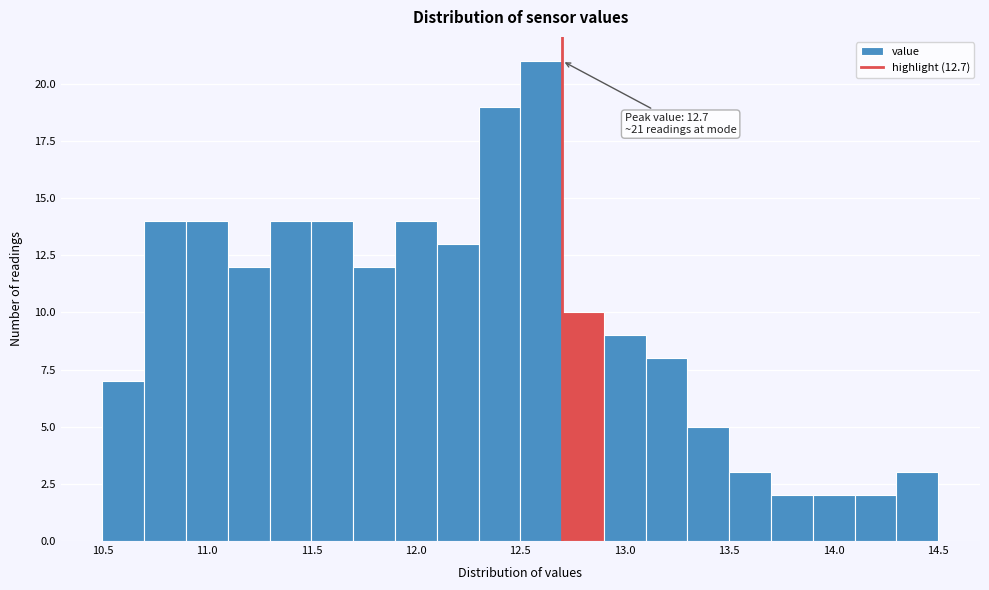

Over which range of the x-axis is the bar tallest?

12.5 to 12.7